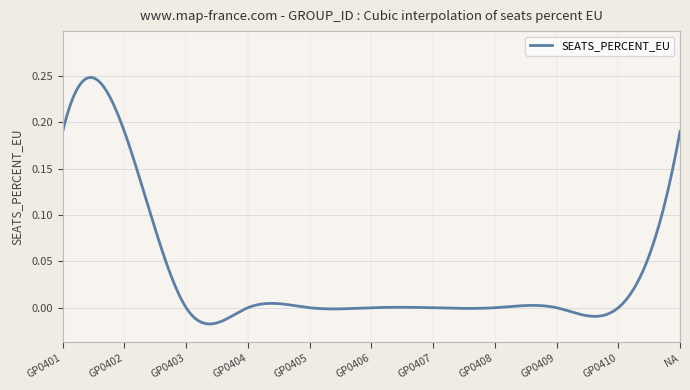

What is the difference between the maximum and minimum values?

0.3